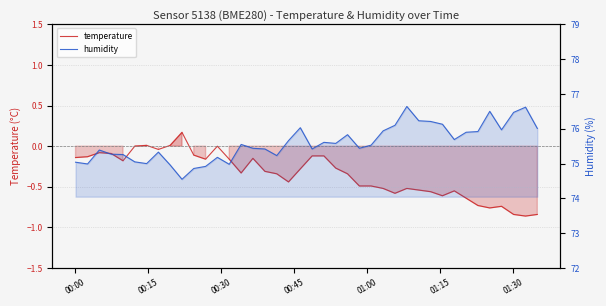

What is the value of the humidity point at the 34th from the left?

75.9